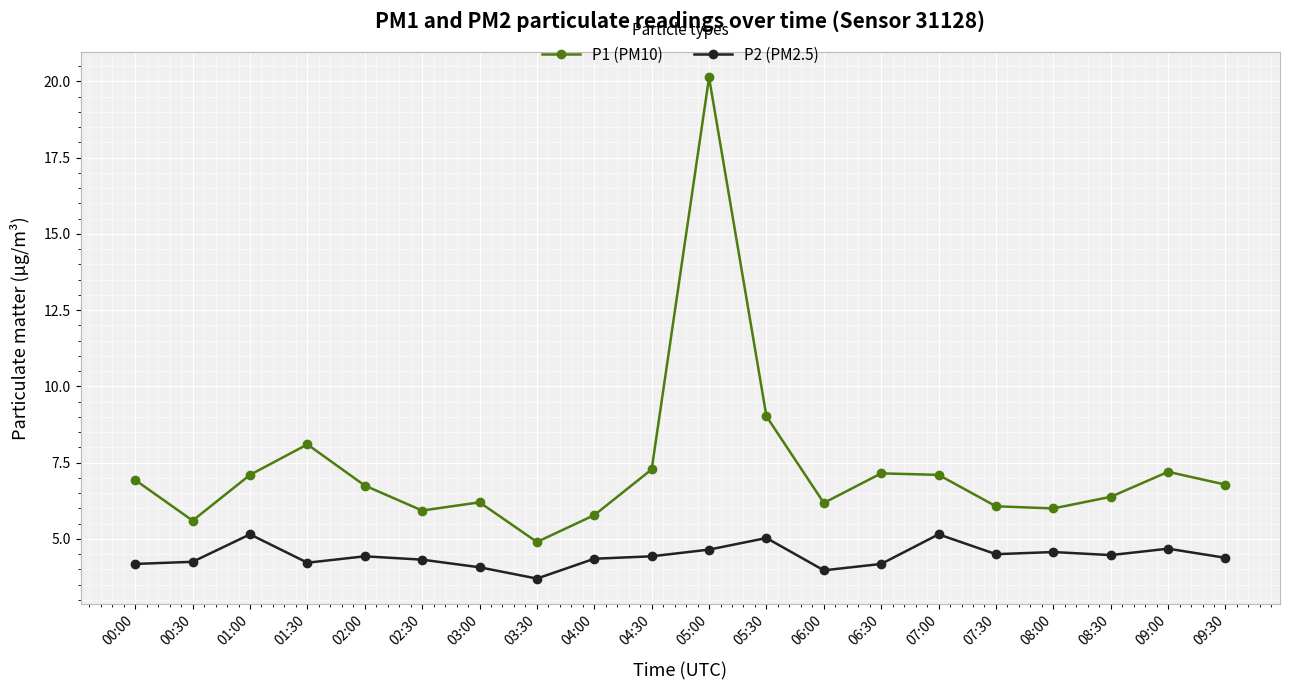

Read the P2 (PM2.5) value at 00:00.

4.2